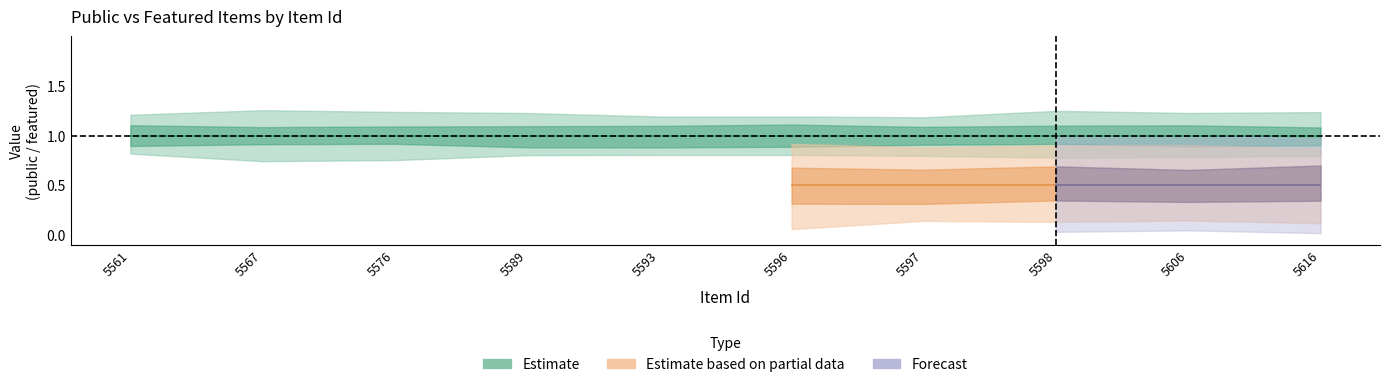

How many lines are shown in the chart?

2